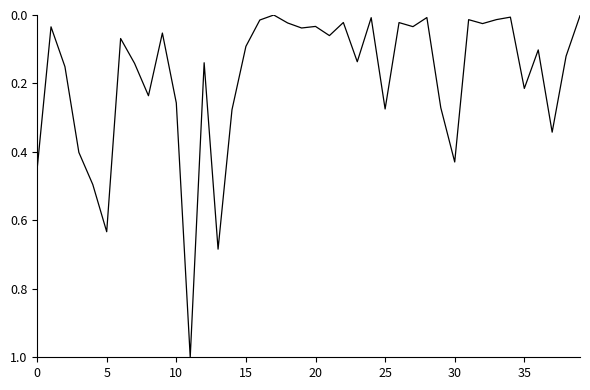

What is the maximum value shown in the chart?

1.0